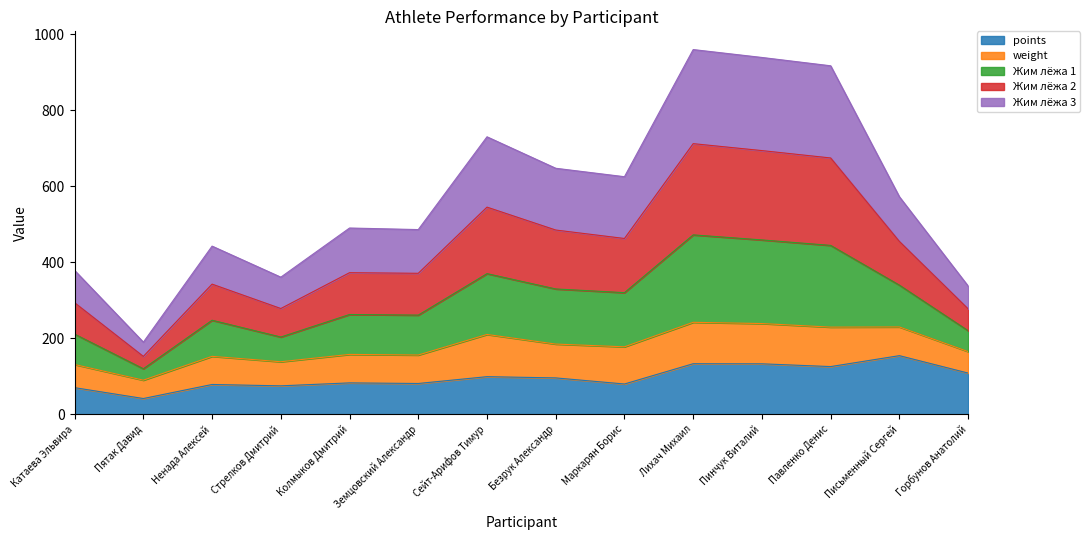

What is the label of the 12th point from the right?

Ненада Алексей